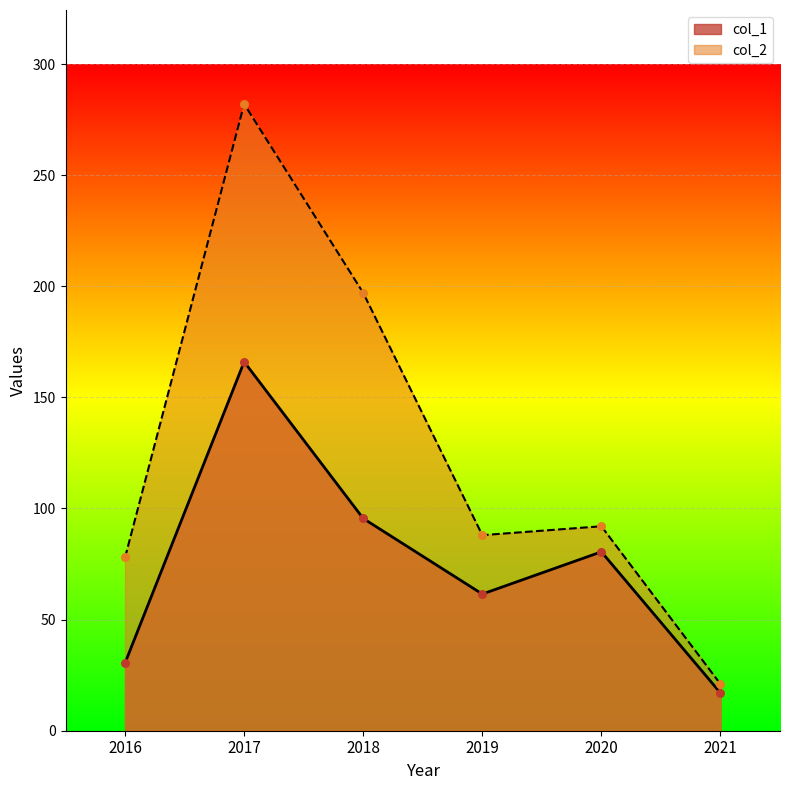

Which series reaches the maximum Y coordinate?

col_2